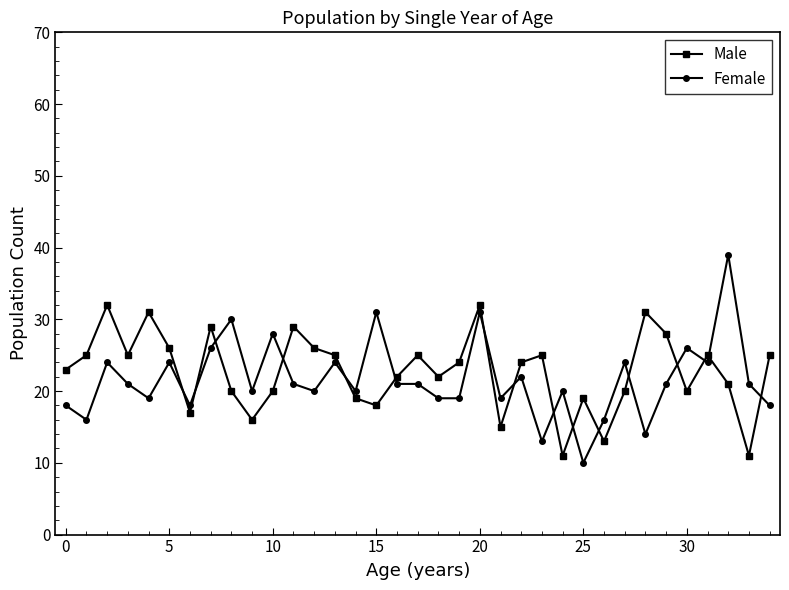

What is the value of the Male point at the 22nd from the left?

15